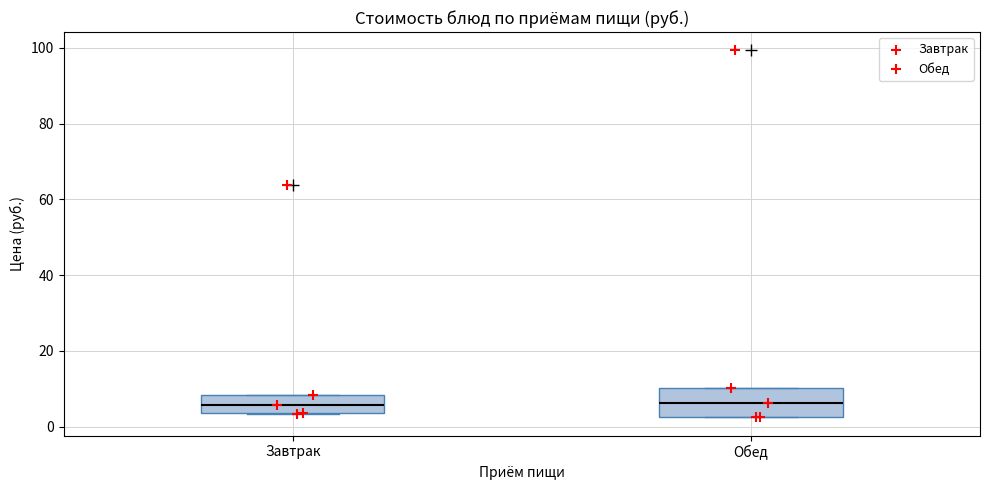

Comparing the boxes themselves (not the whiskers), which one is the tallest?

Обед